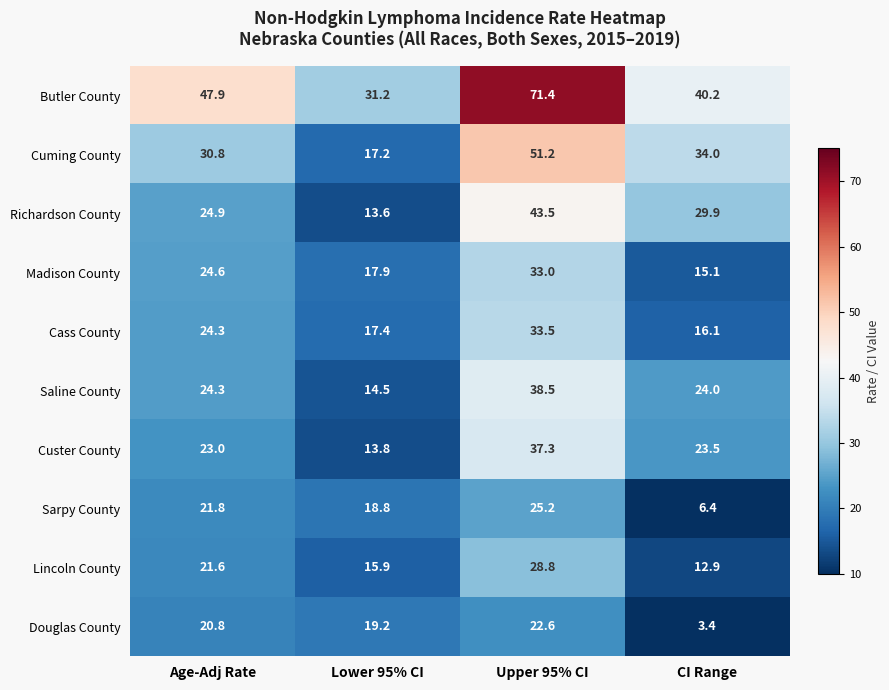

How many data points in Sarpy County are above 21?

2